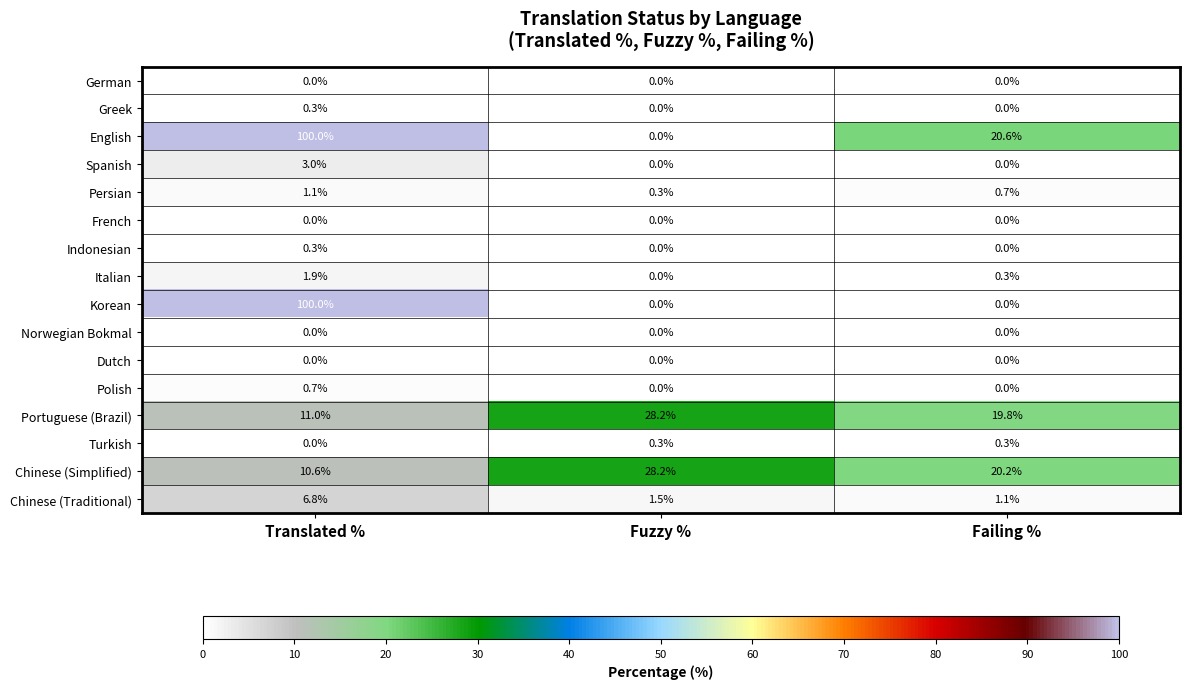

The Italian series shows 0.3 at Failing %. True or false?

True